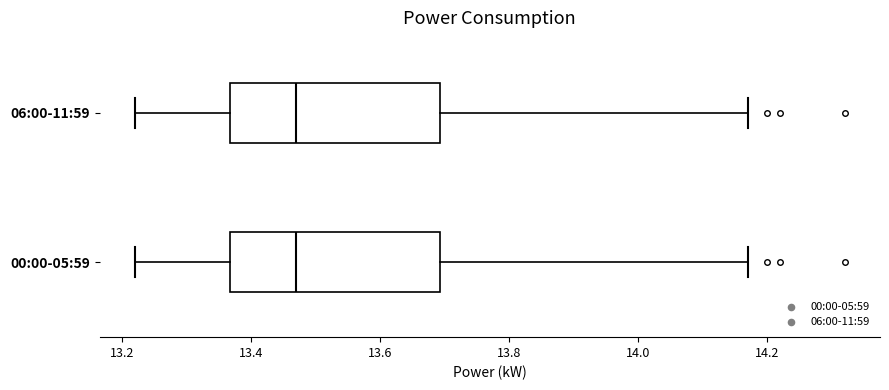

Reading bottom to top, read every box against the x-axis: the position of its median line, the range the box covers, and the ends of its whiskers. The values are not printed on the chart, so give them approximately, as read against the axis.

00:00-05:59: median 13.48, box 13.36 to 13.70, whiskers 13.22 to 14.18
06:00-11:59: median 13.48, box 13.36 to 13.70, whiskers 13.22 to 14.18